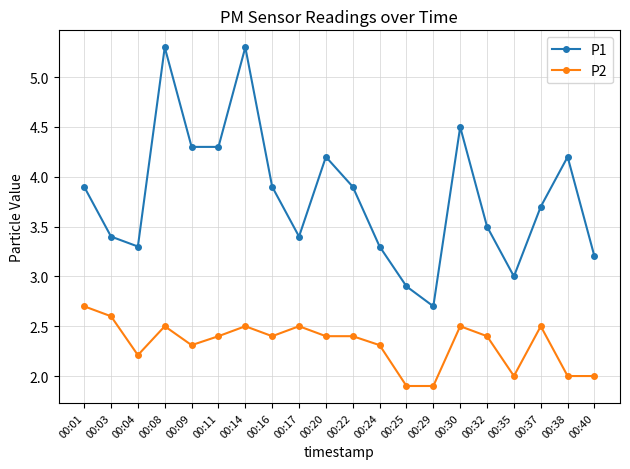

How many P2 values are between 2 and 3?

18